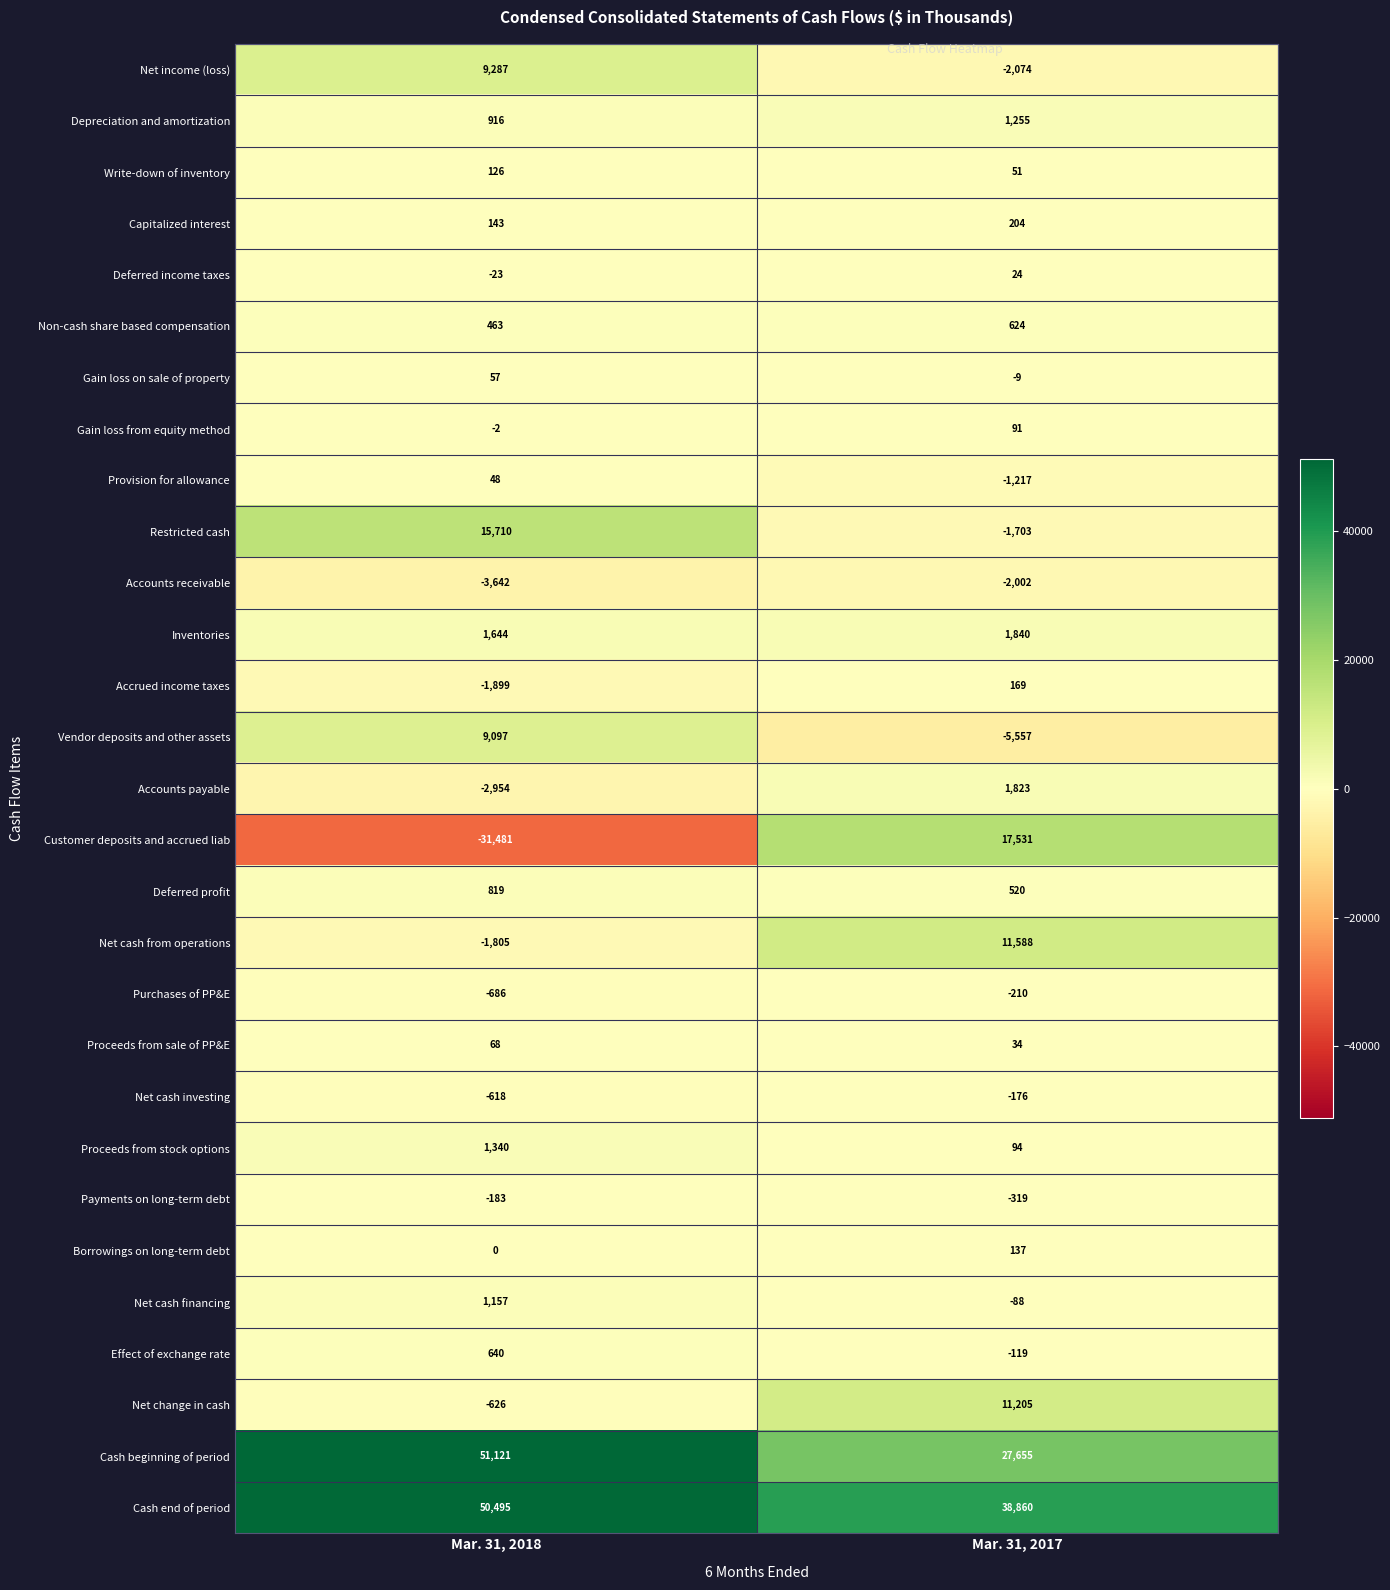

Read the Net income (loss) value at Mar. 31, 2018.

9287